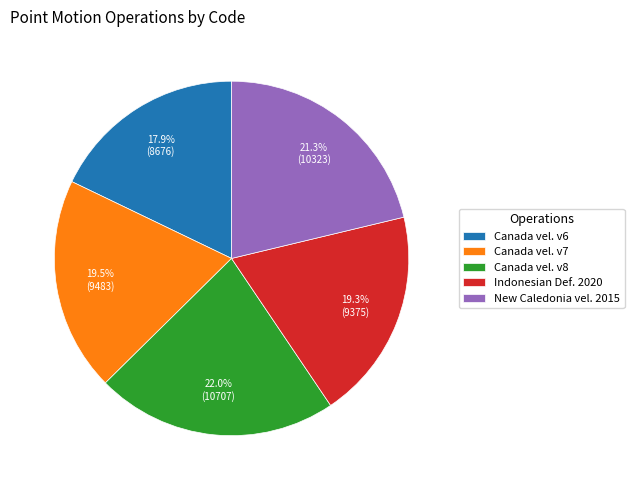

Is New Caledonia vel. 2015 the majority of the pie?

No